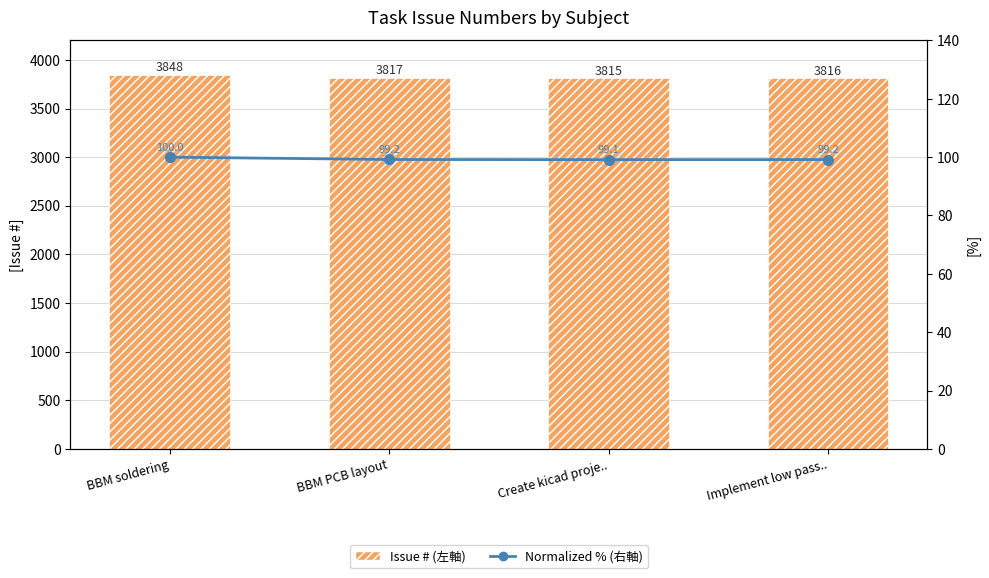

What position from the right is BBM PCB layout?

3